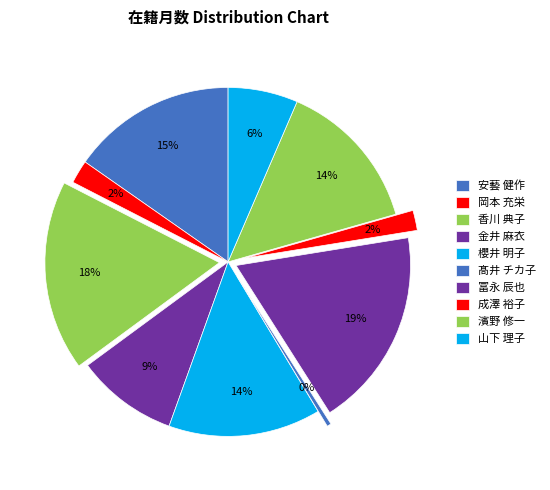

To the nearest percent, what is the average slice percentage?

10%